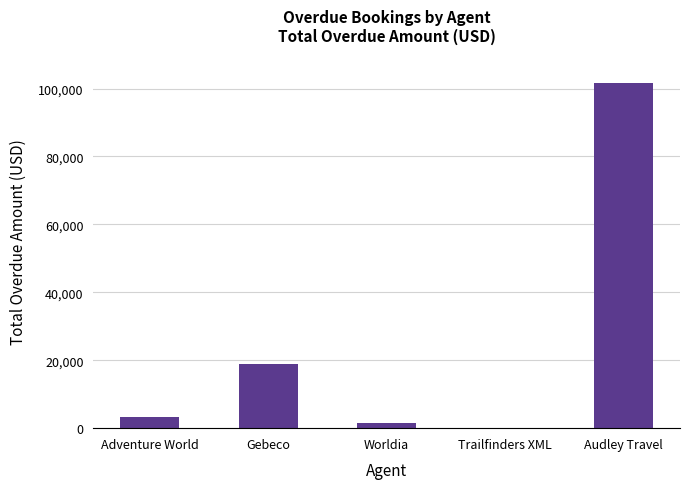

What is the sum of all values?

125630